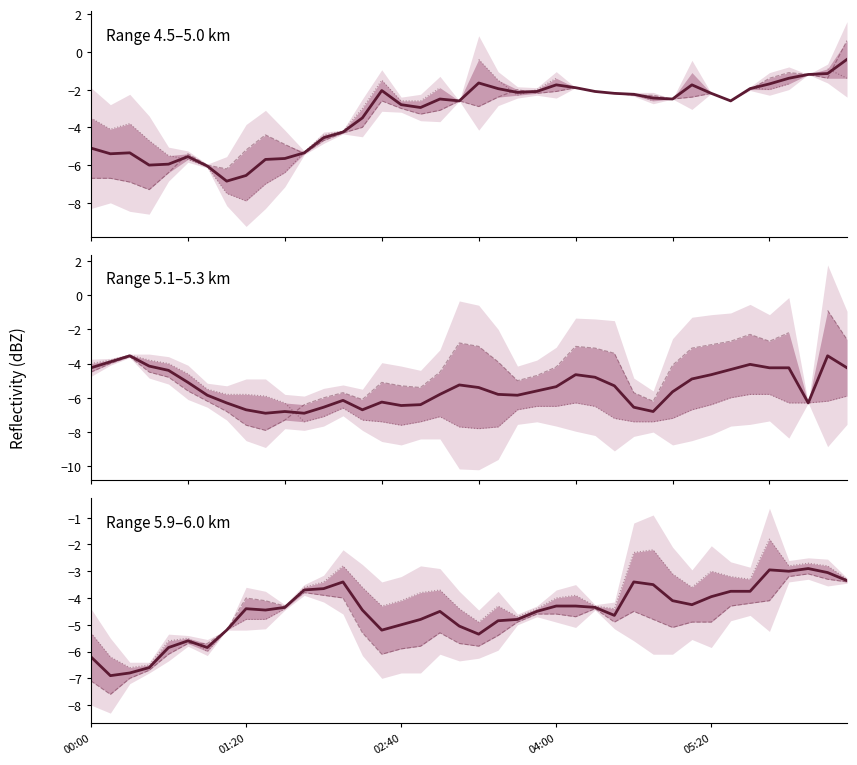

At which label is 5.888 closest to -5?

22